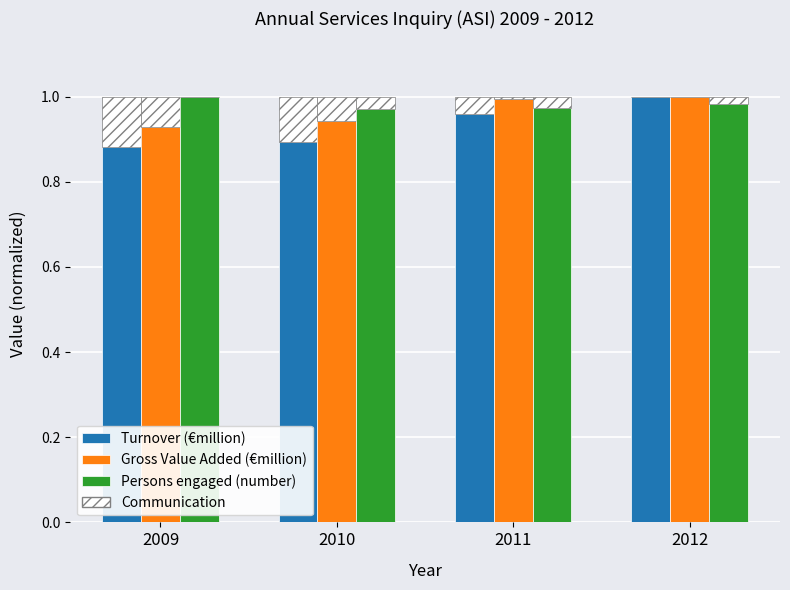

Reading left to right, transcribe all the data shown in this chart.

Turnover (€million): 0.9	0.9	1.0	1.0
Gross Value Added (€million): 0.9	0.9	1.0	1.0
Persons engaged (number): 1.0	1.0	1.0	1.0